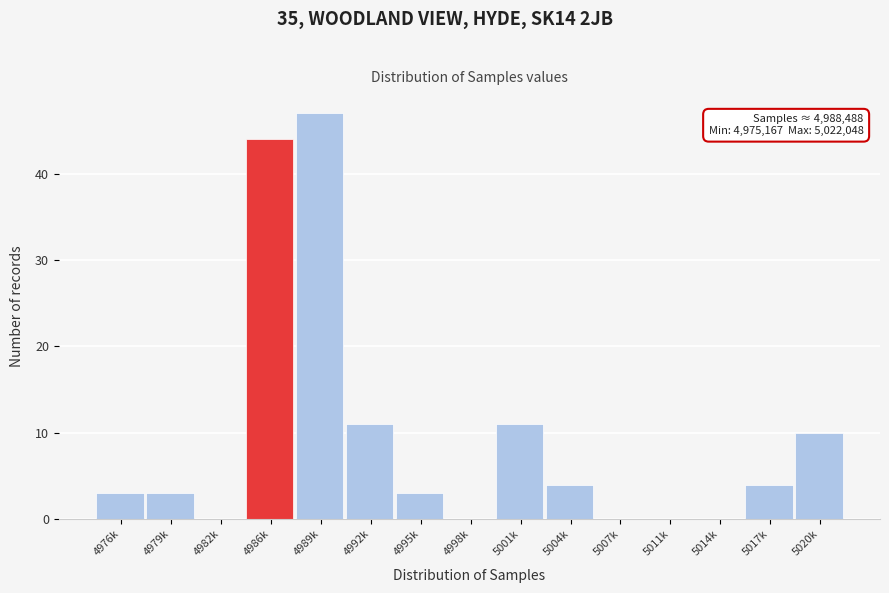

Reading left to right, list all the values displayed in this chart.

4976k=3	4979k=3	4982k=0	4986k=44	4989k=47	4992k=11	4995k=3	4998k=0	5001k=11	5004k=4	5007k=0	5011k=0	5014k=0	5017k=4	5020k=10